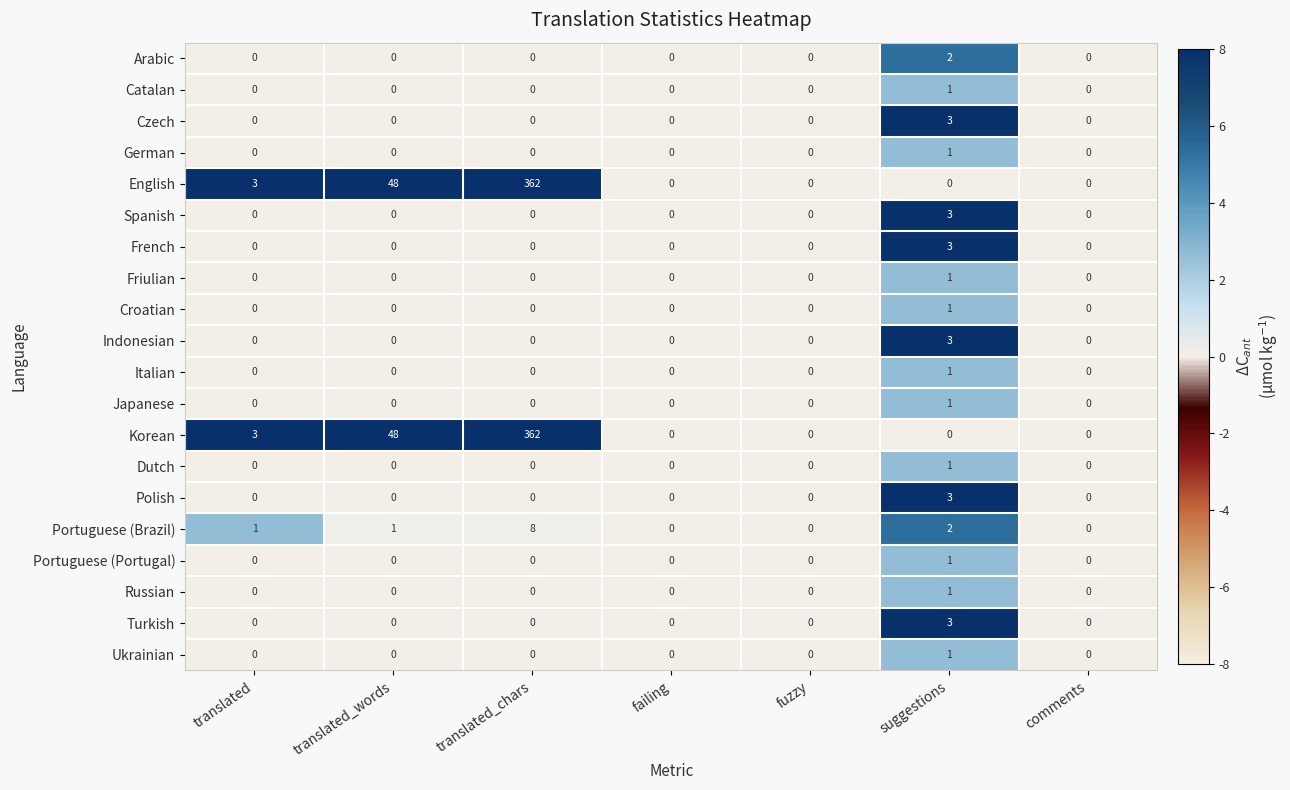

The Catalan series shows 0 at comments. True or false?

True